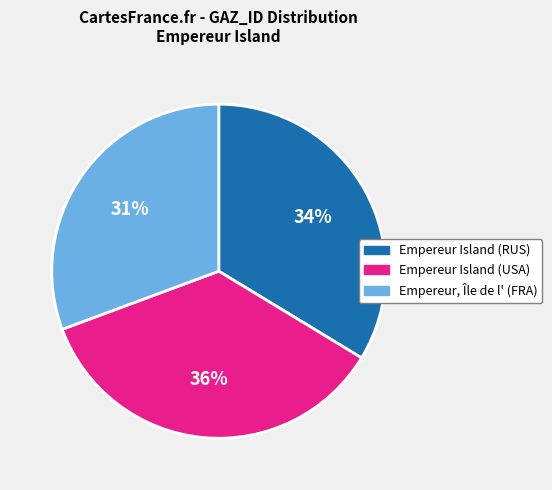

How many segments does this pie chart have?

3